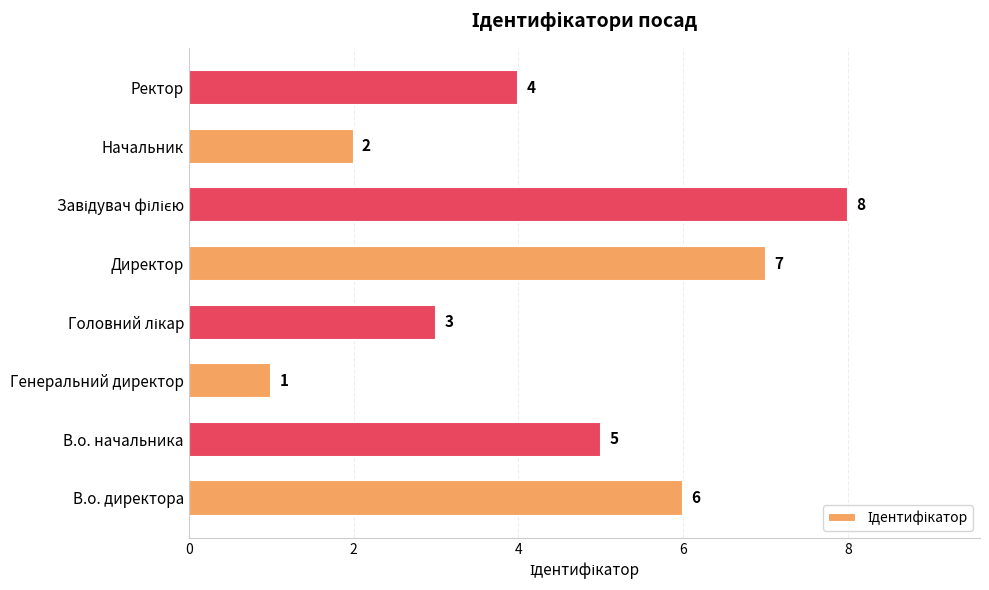

Which category has the lowest value across all series?

Генеральний директор